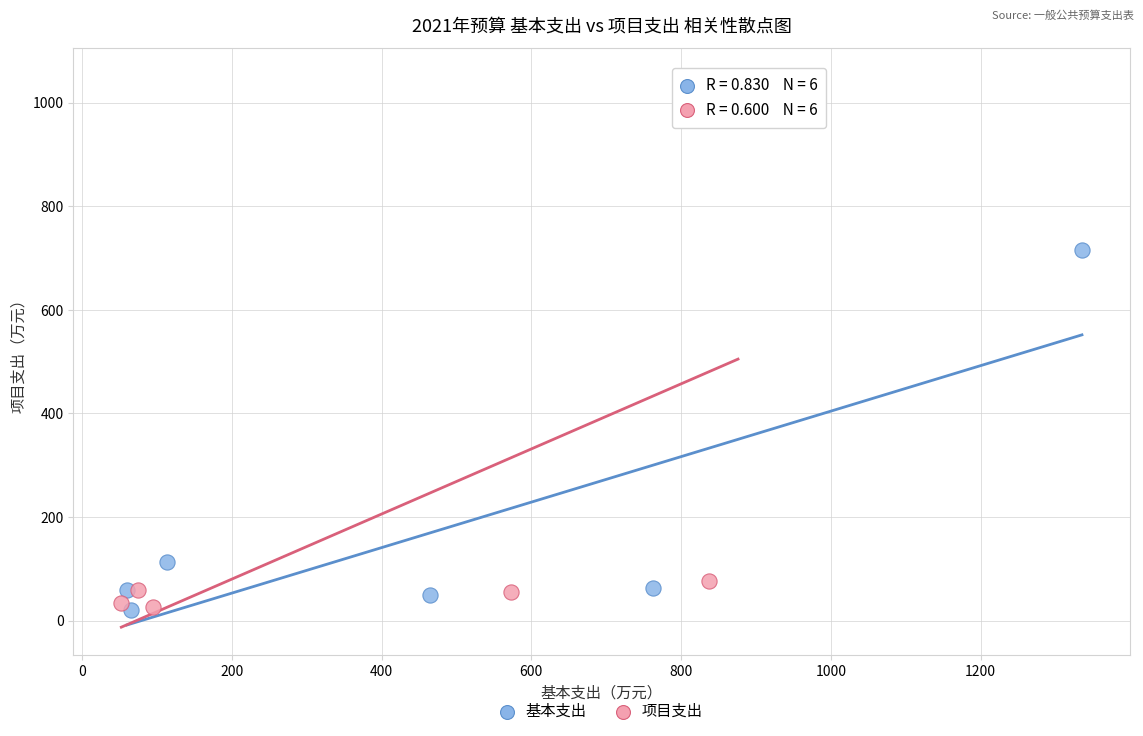

What are all the series names shown in the legend?

基本支出, 项目支出